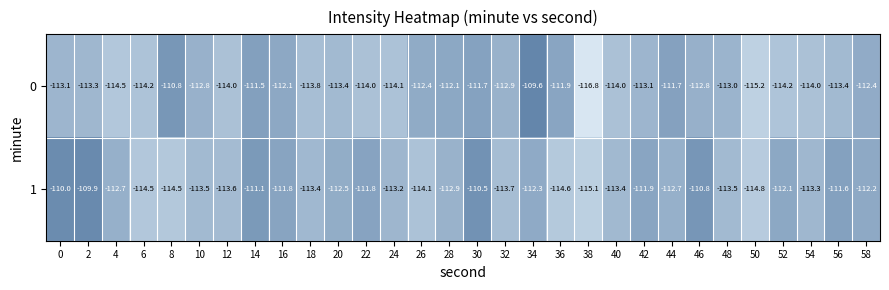

List the series in order of their peak value, lowest first.

1, 0